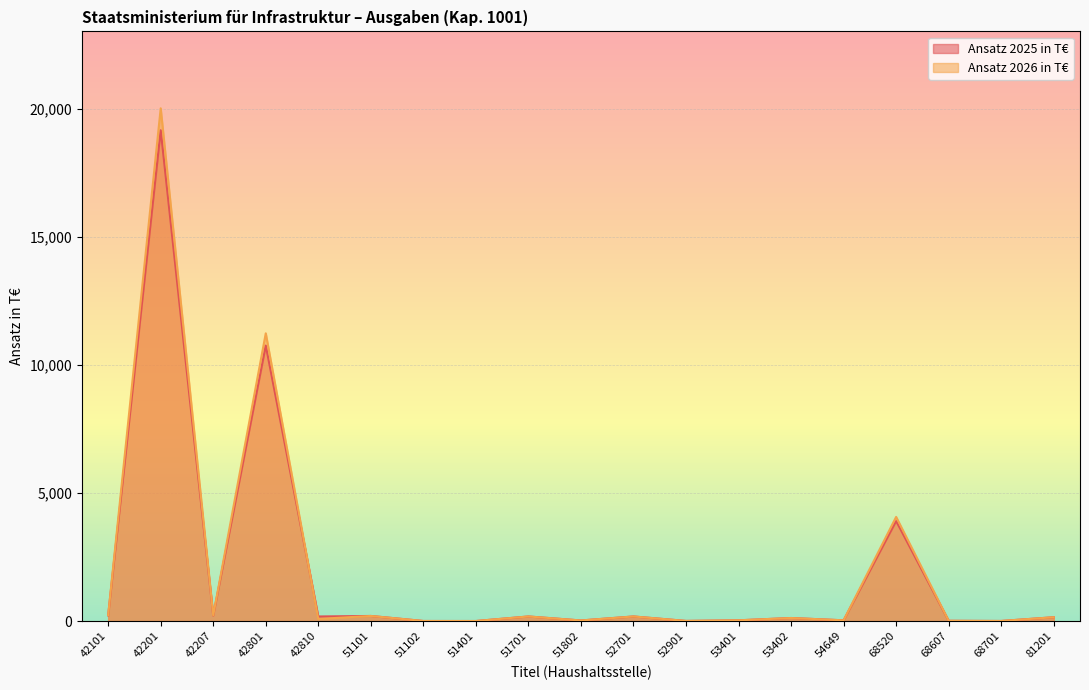

Rank the categories by Ansatz 2026 in T€ value from lowest to highest.

51401, 51102, 68701, 52901, 68607, 51802, 53401, 54649, 42810, 53402, 81201, 51701, 52701, 51101, 42207, 42101, 68520, 42801, 42201